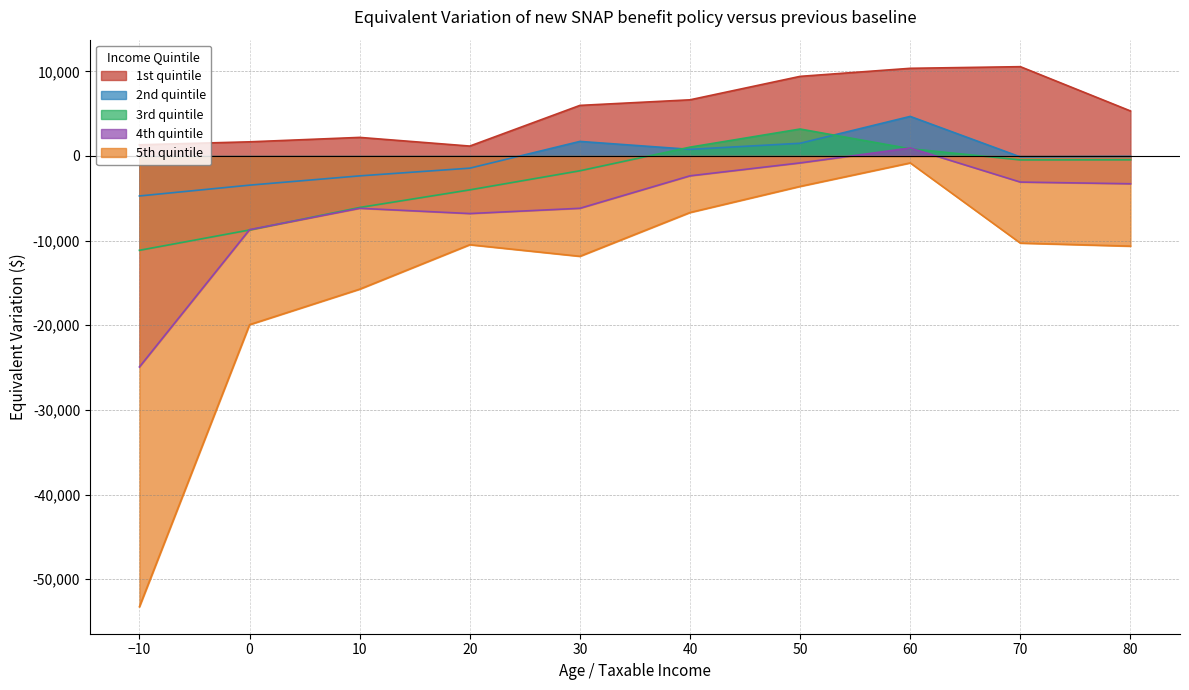

The 2nd quintile series shows 1718 at 30. True or false?

True